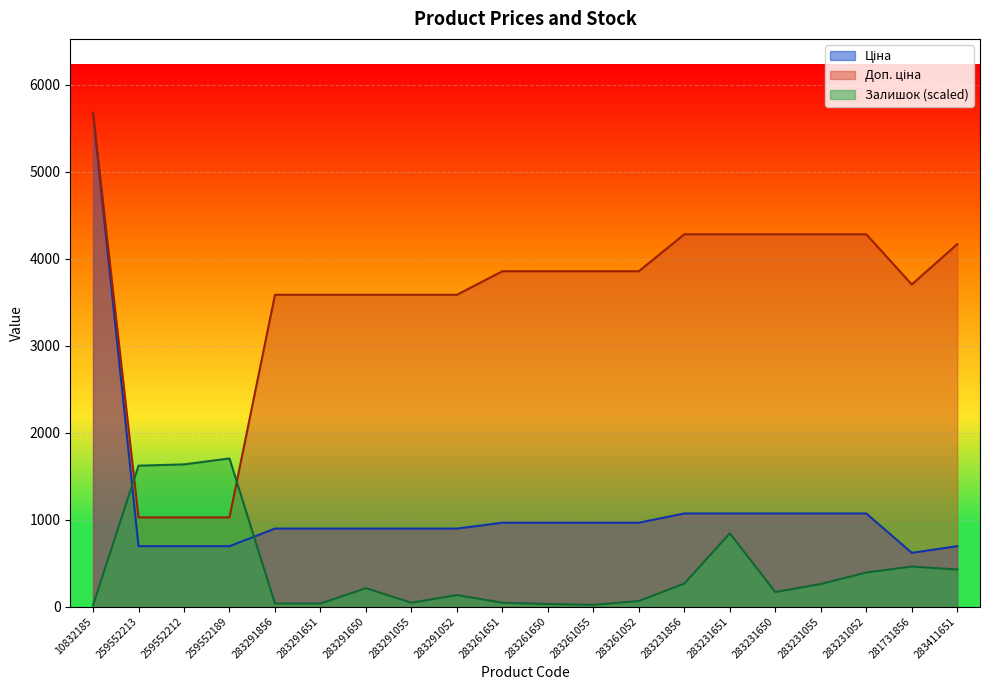

Rank the categories by Доп. ціна value from highest to lowest.

10832185, 283231856, 283231651, 283231650, 283231055, 283231052, 283411651, 283261651, 283261650, 283261055, 283261052, 281731856, 283291856, 283291651, 283291650, 283291055, 283291052, 259552213, 259552212, 259552189